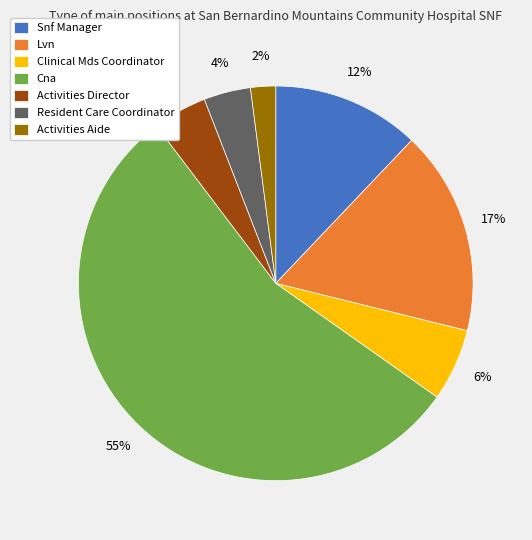

How many segments does this pie chart have?

7